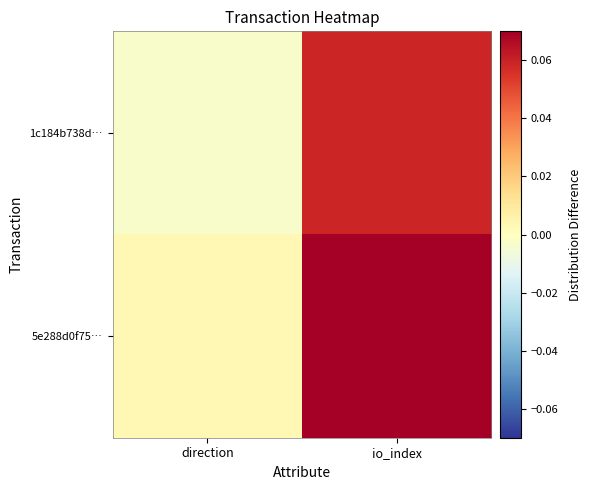

Which series has the largest total across all categories?

5e288d0f75…